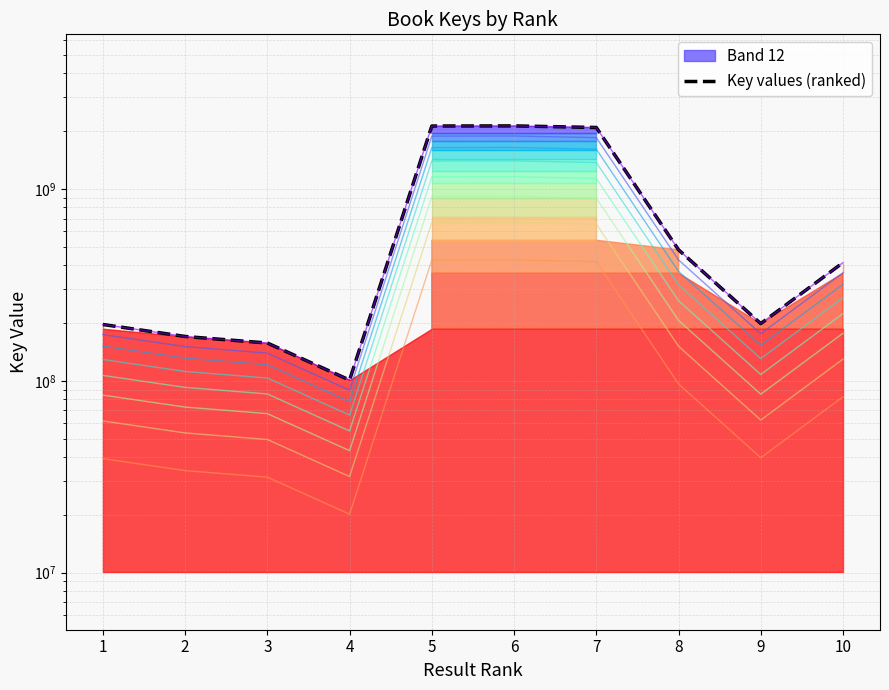

Between 9 and 6, which is larger?

6